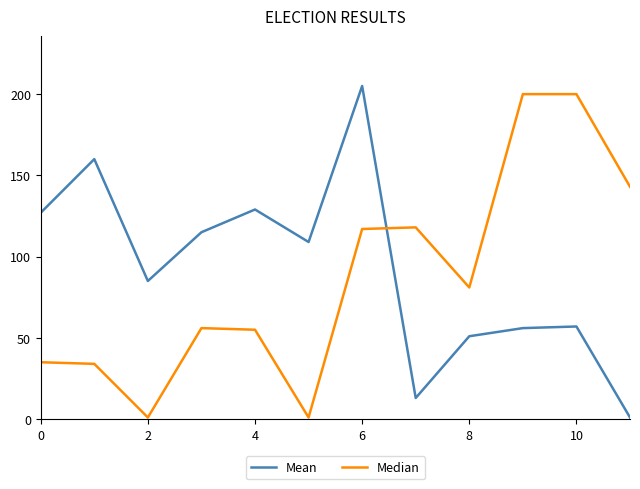

Is this an area chart (filled region under the line)?

No